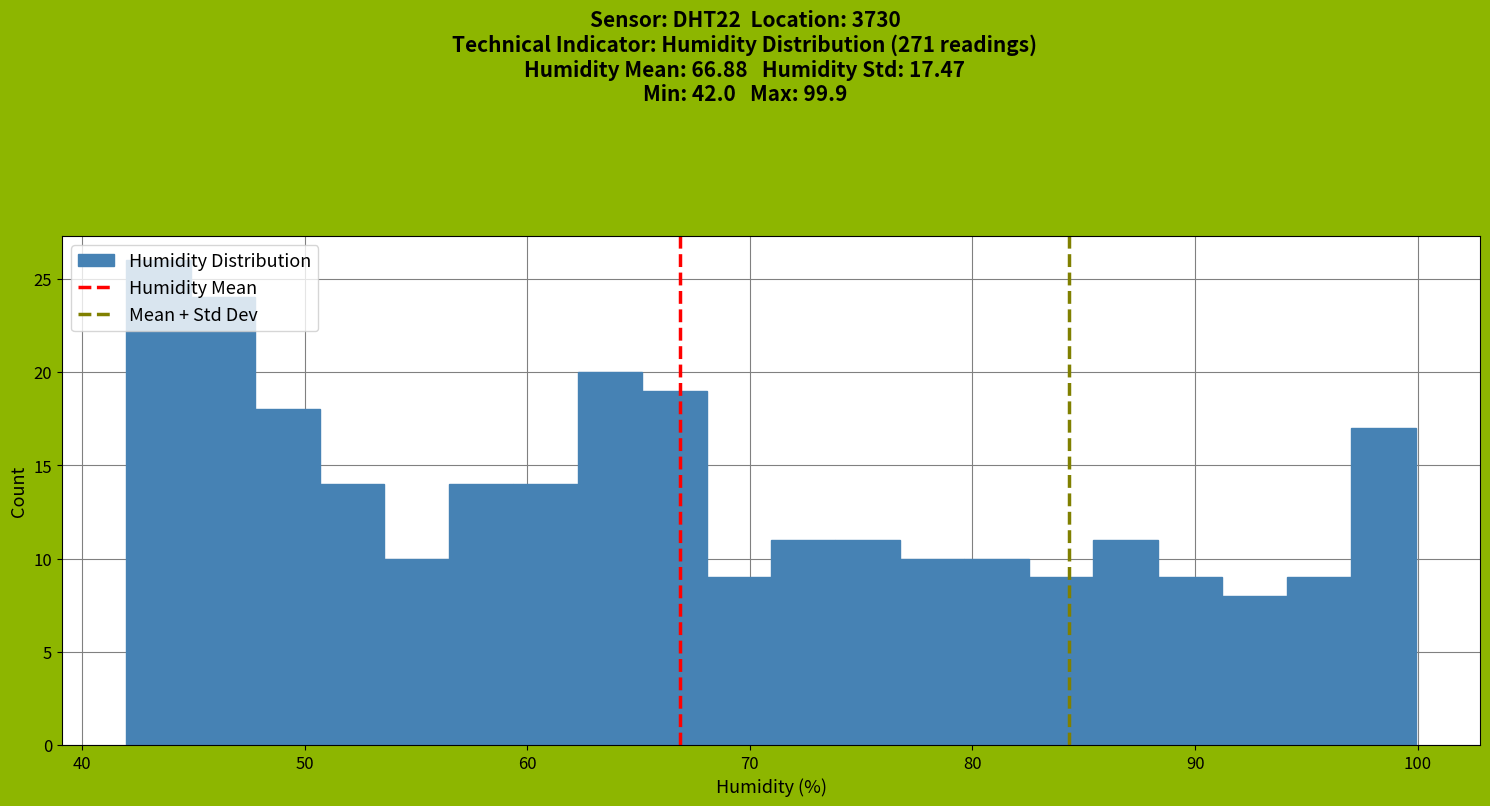

Around what value on the x-axis is the tallest bar? Give the approximate position of its centre, as read against the axis.

43